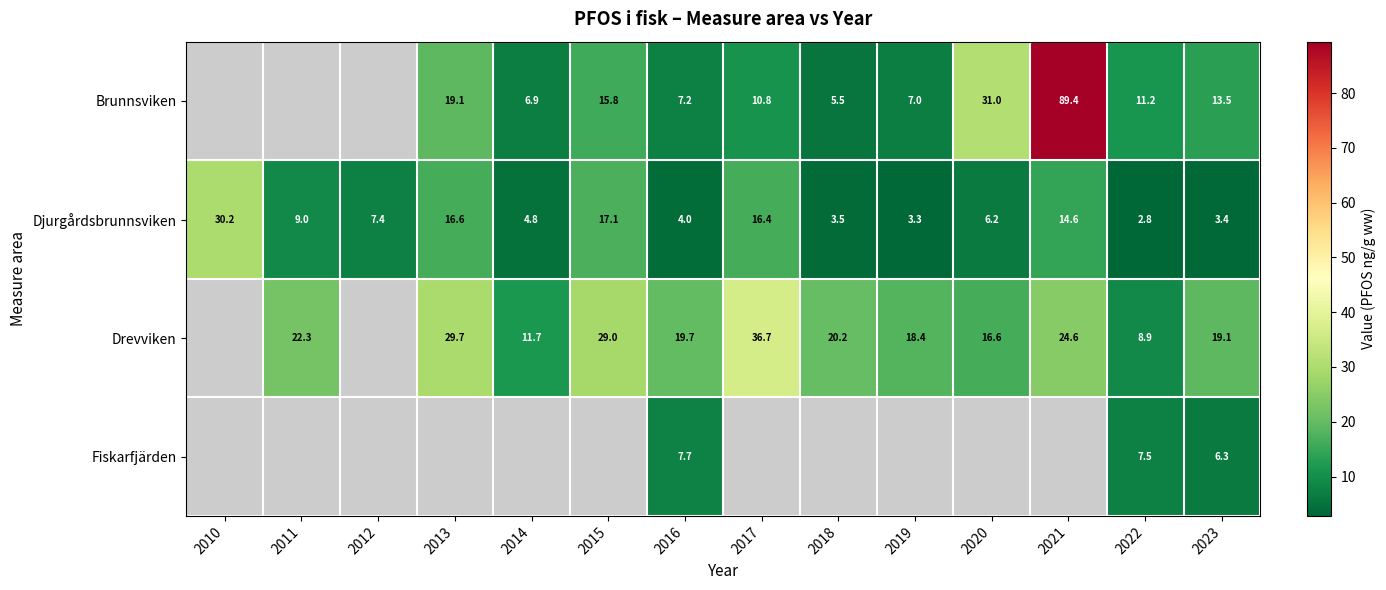

Rank the series at 2023 from highest to lowest value.

Drevviken, Brunnsviken, Fiskarfjärden, Djurgårdsbrunnsviken